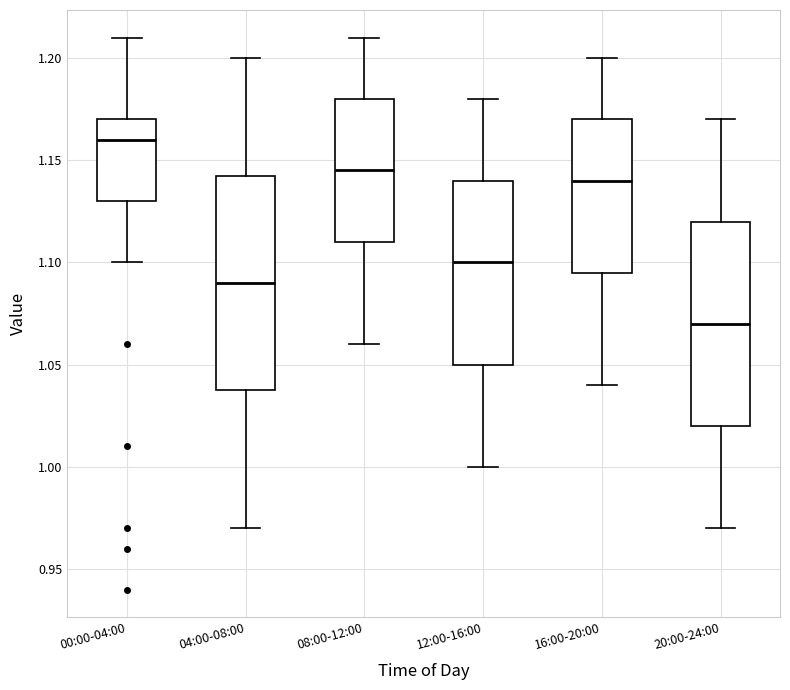

Which box has the lowest median line?

20:00-24:00